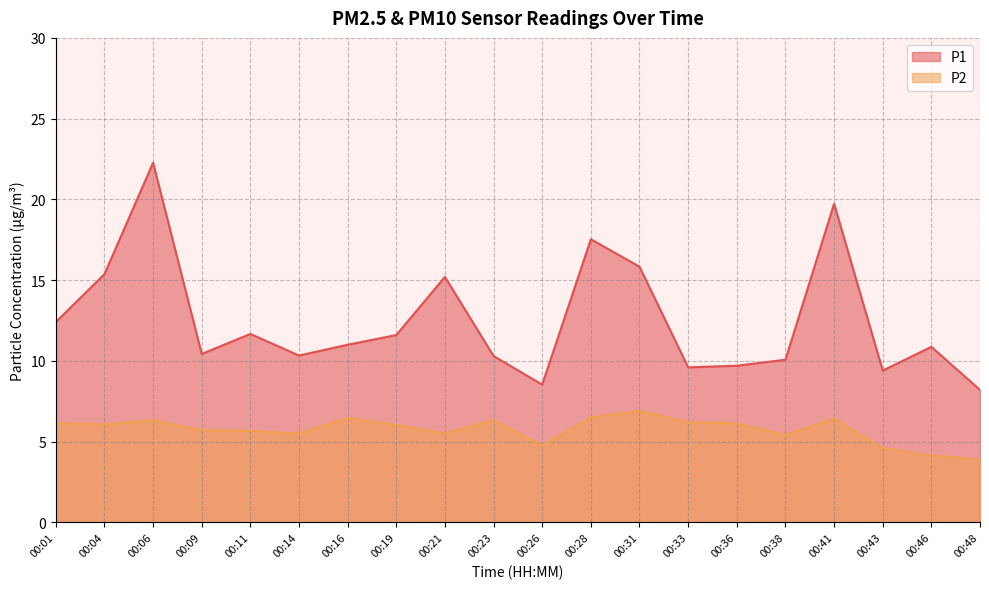

What is the difference between the highest and lowest values at 00:04?

9.3